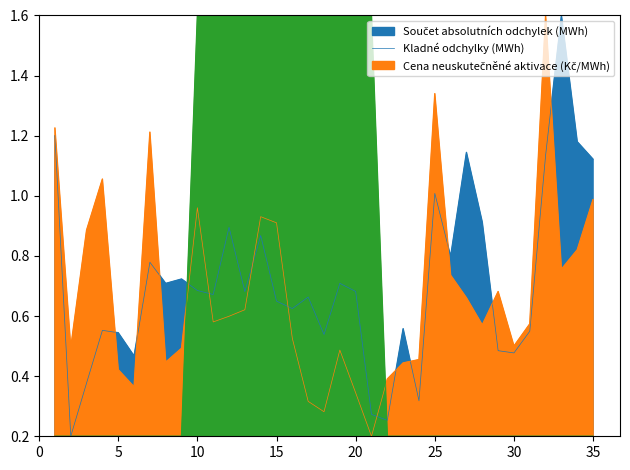

Which series has the largest total across all categories?

Součet absolutních odchylek (MWh)